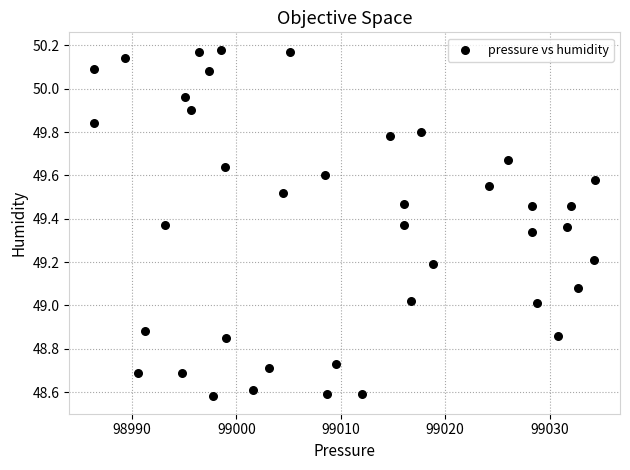

What is the range of X values (max minus min)?

47.9